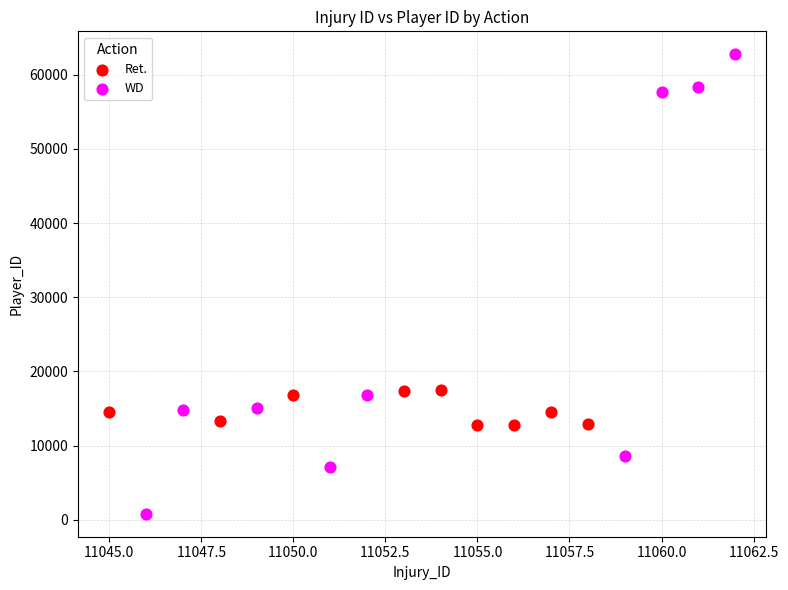

What are all the series names shown in the legend?

Ret., WD